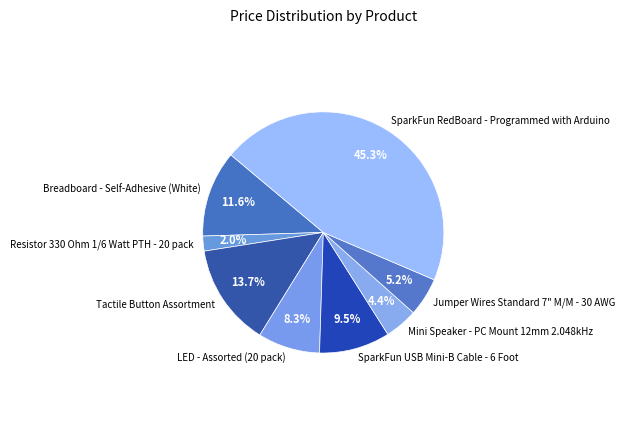

To the nearest percent, what is the average slice percentage?

12%